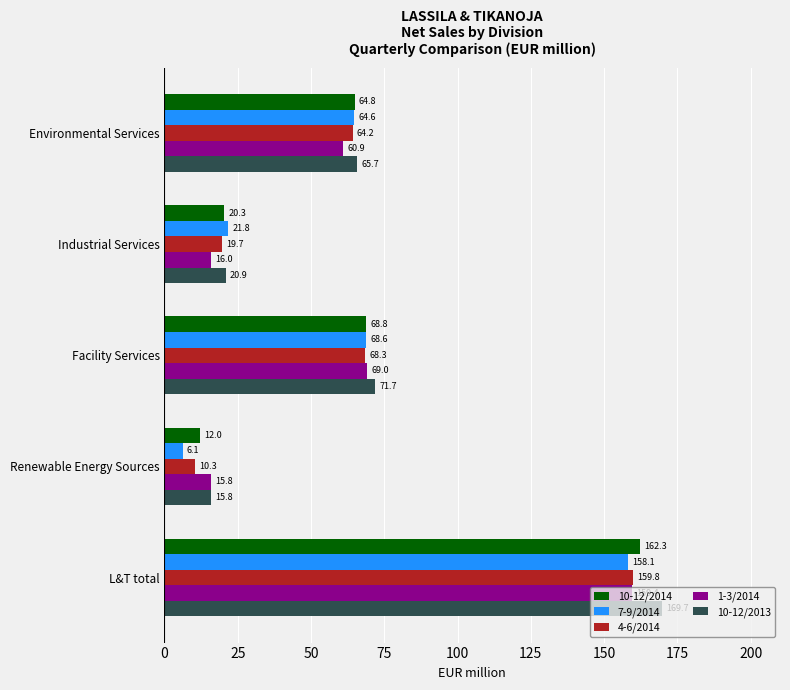

What are all the series names shown in the legend?

10-12/2014, 7-9/2014, 4-6/2014, 1-3/2014, 10-12/2013